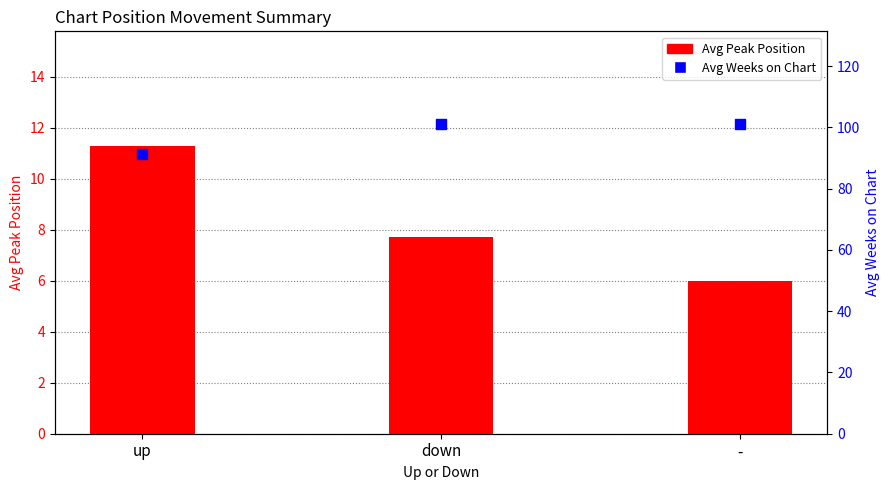

Is the value of Avg Weeks on Chart at down greater than the value of Avg Peak Position at -?

Yes